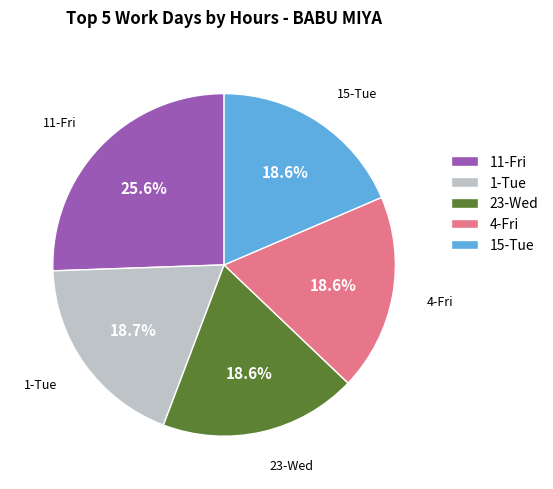

What percentage is NOT represented by 1-Tue?

81.3%